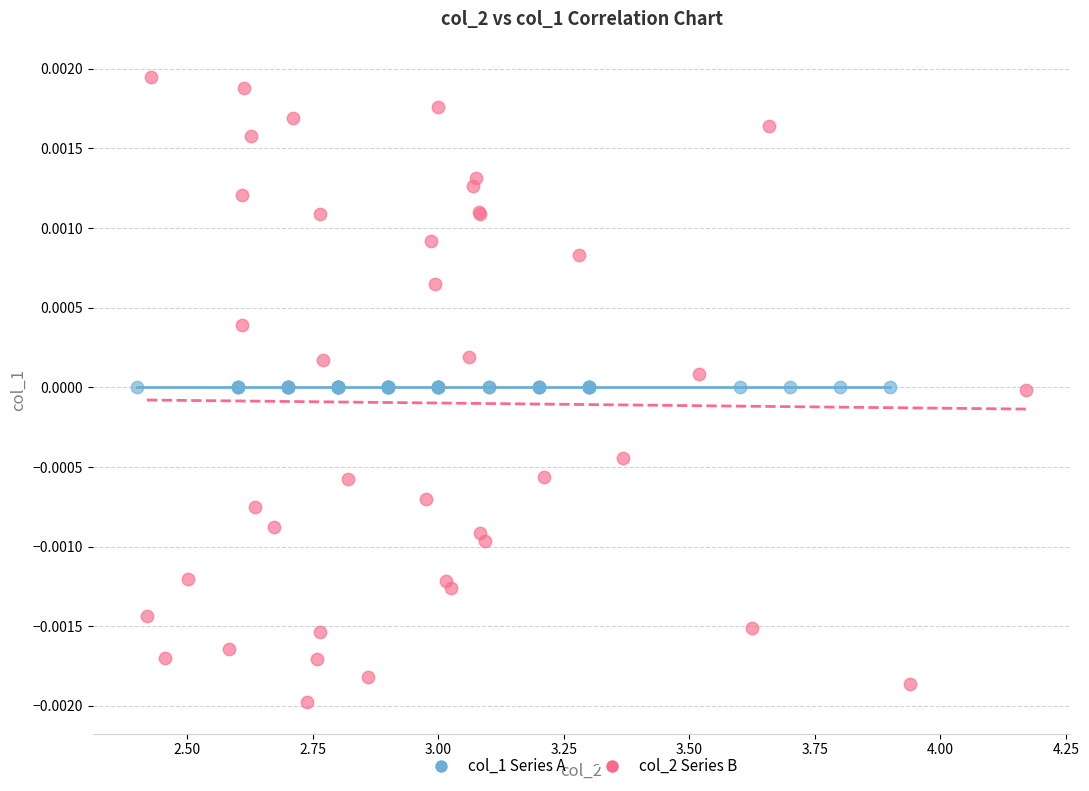

Which series reaches the minimum Y coordinate?

col_2 Series B